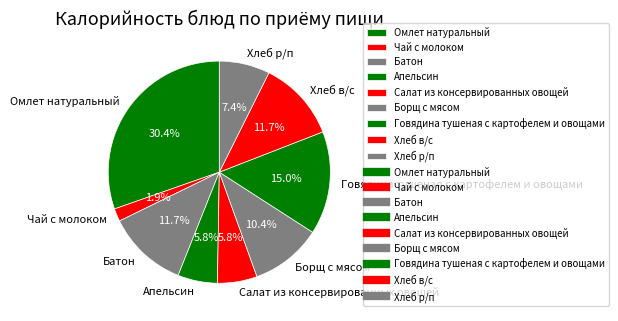

Do Апельсин and Говядина тушеная с картофелем и овощами together represent more than half of the pie?

No